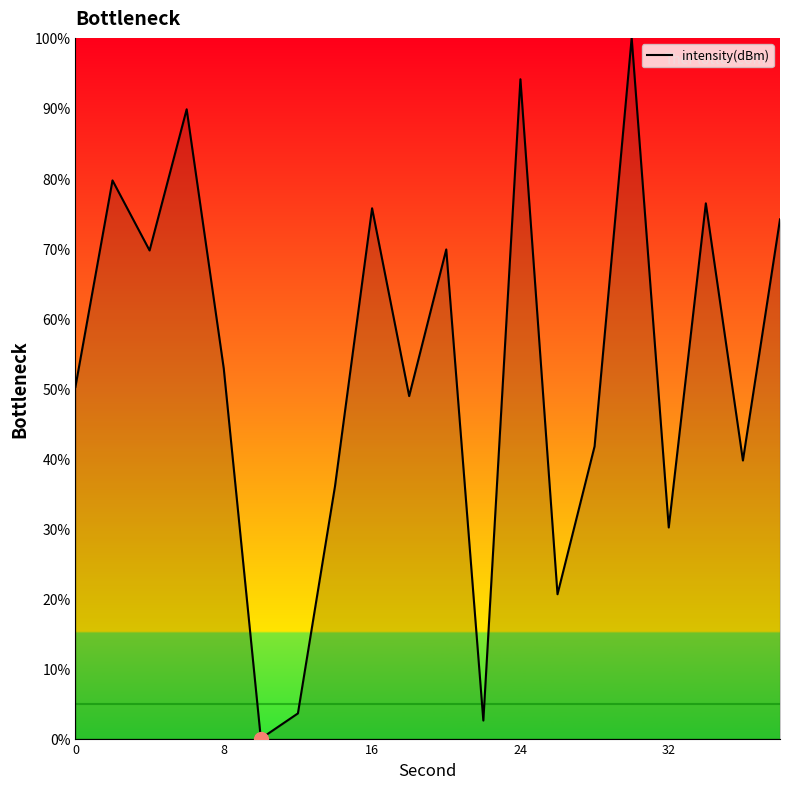

What is the greatest value displayed?

100.0